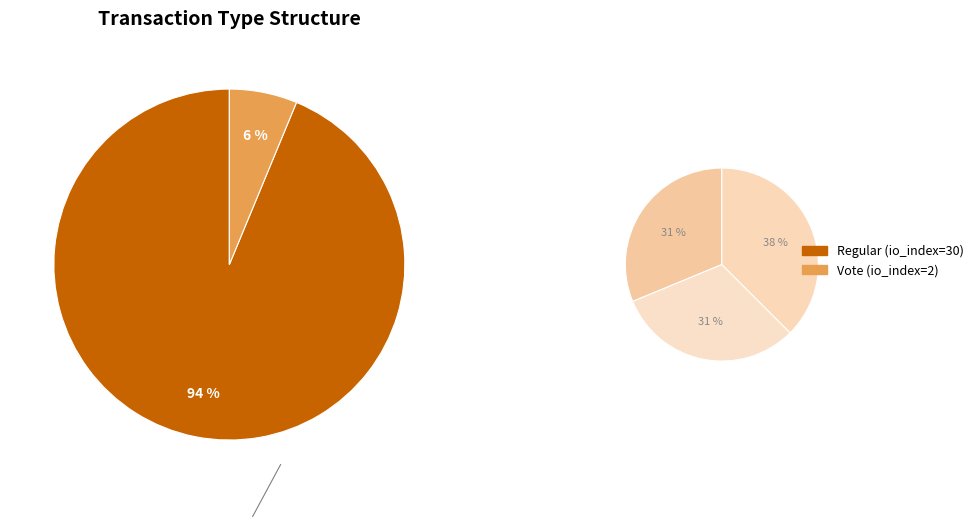

How much of the chart is everything except Regular (io_index=30)?

6.2%